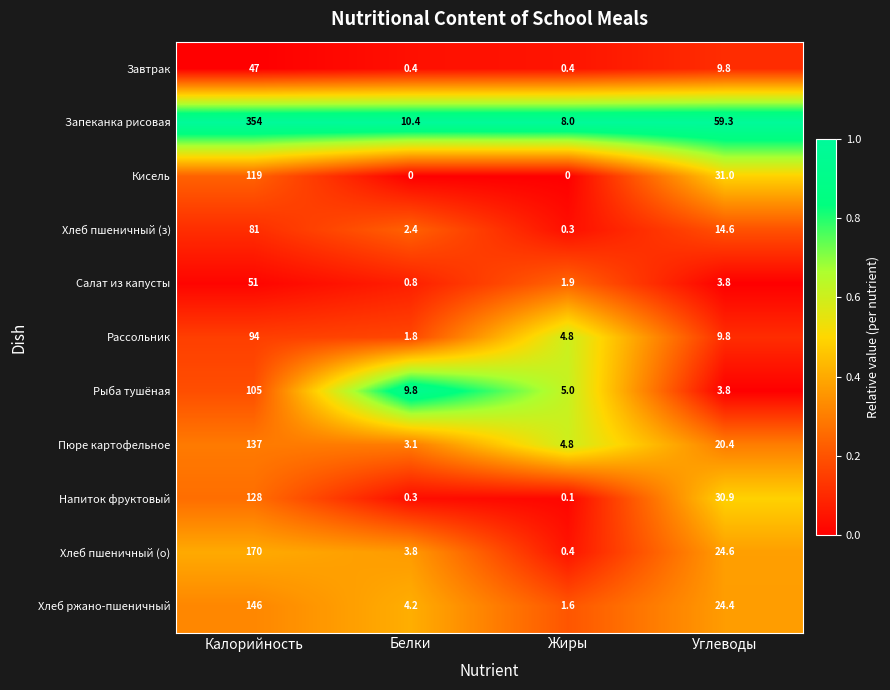

What is the total value across all series at Белки?

37.0